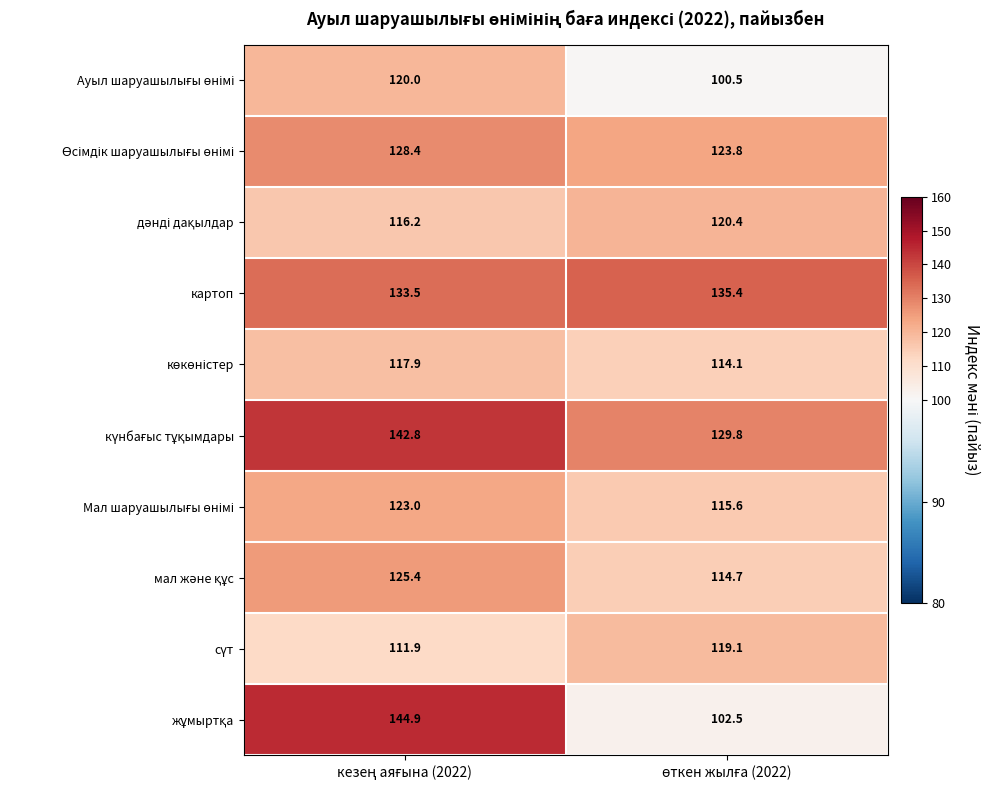

What is the greatest value displayed?

144.9